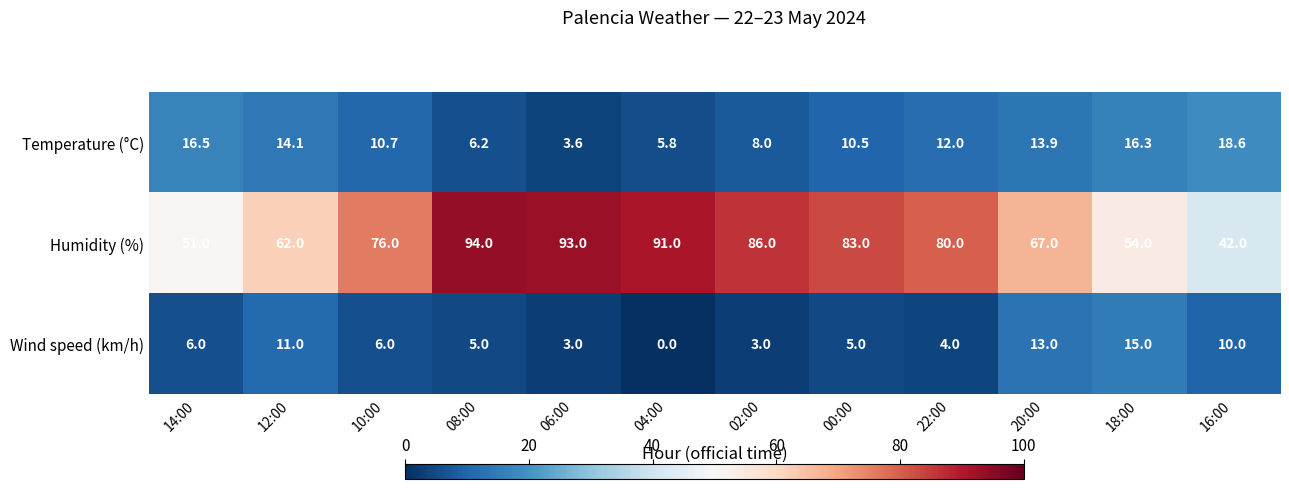

What is the sum of all Temperature (°C) values?

136.2